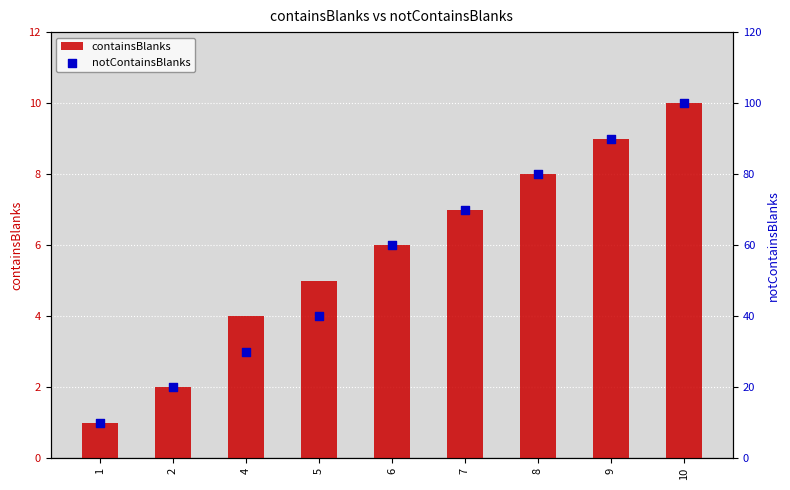

Which series contains the lowest Y value?

containsBlanks